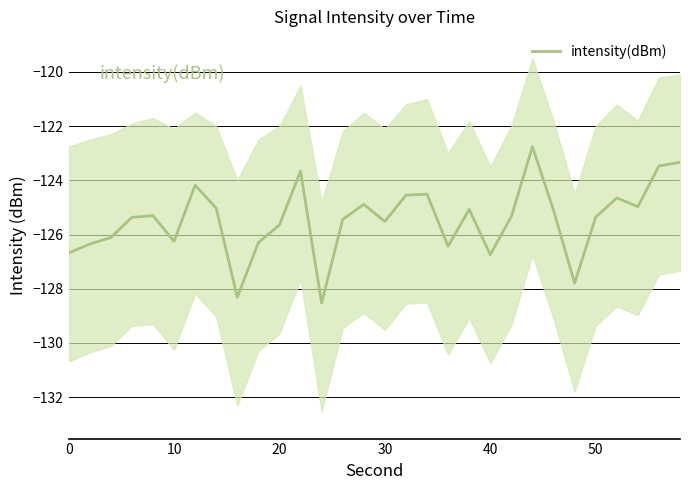

What is the maximum value for intensity(dBm)?

-122.8